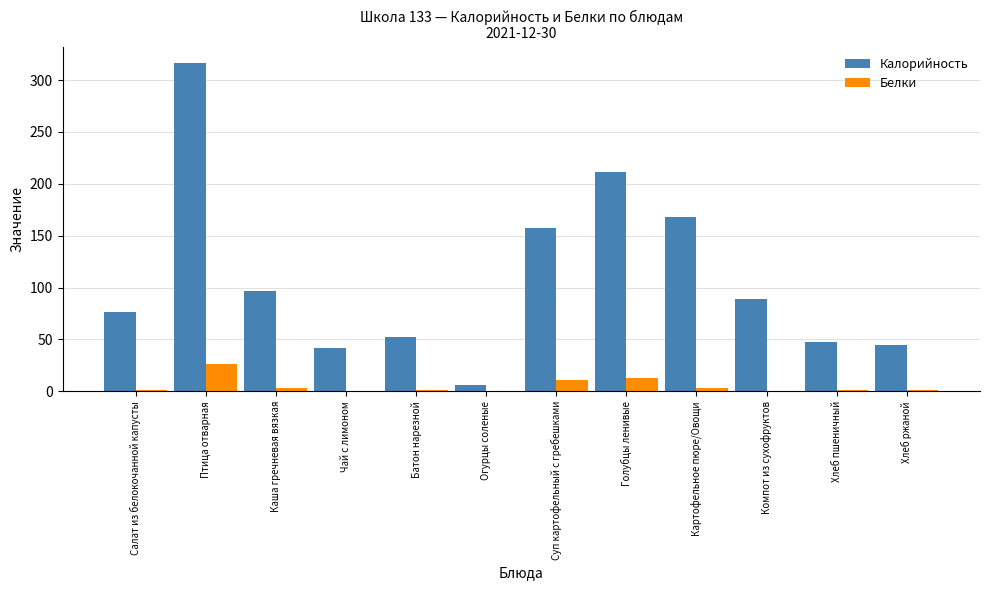

Which series has the largest total across all categories?

Калорийность